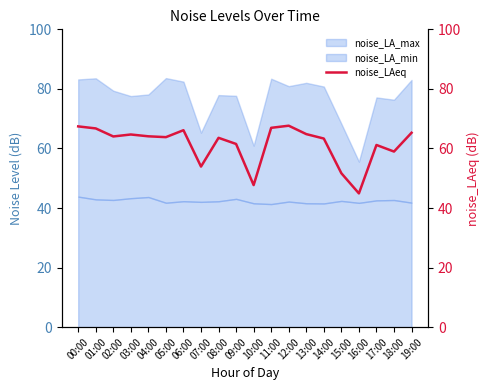

Rank the categories by value from highest to lowest.

12:00, 00:00, 11:00, 01:00, 06:00, 19:00, 13:00, 03:00, 04:00, 02:00, 05:00, 08:00, 14:00, 09:00, 17:00, 18:00, 07:00, 15:00, 10:00, 16:00